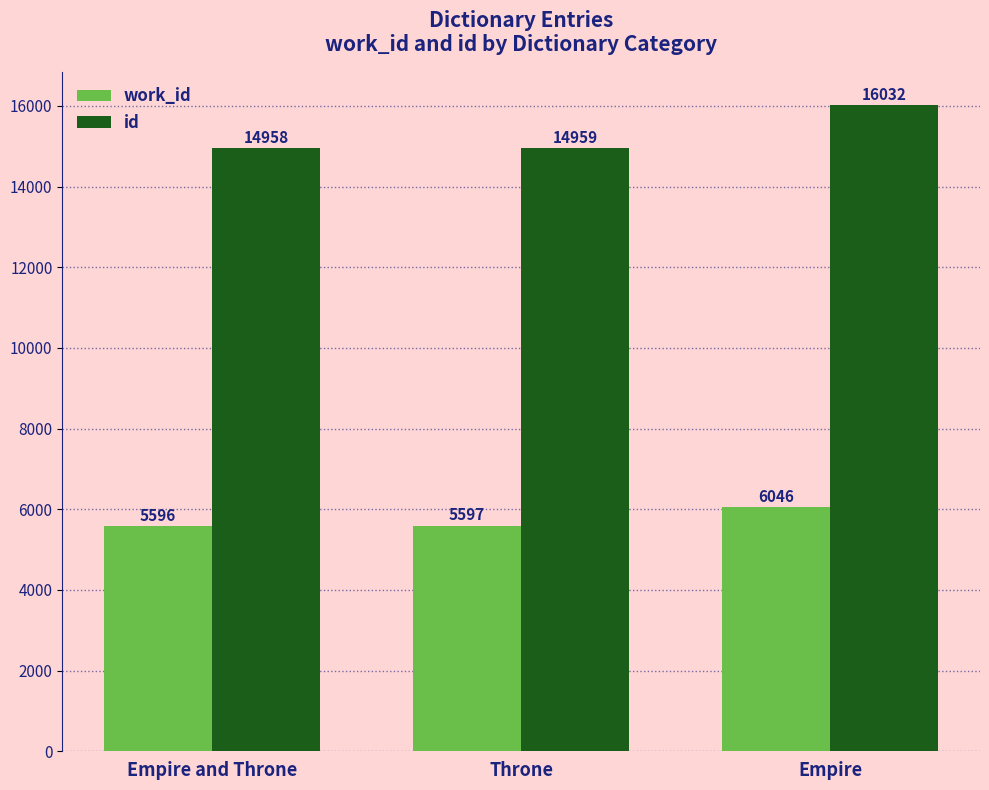

Is the value of id at Empire greater than the value of work_id at Empire?

Yes